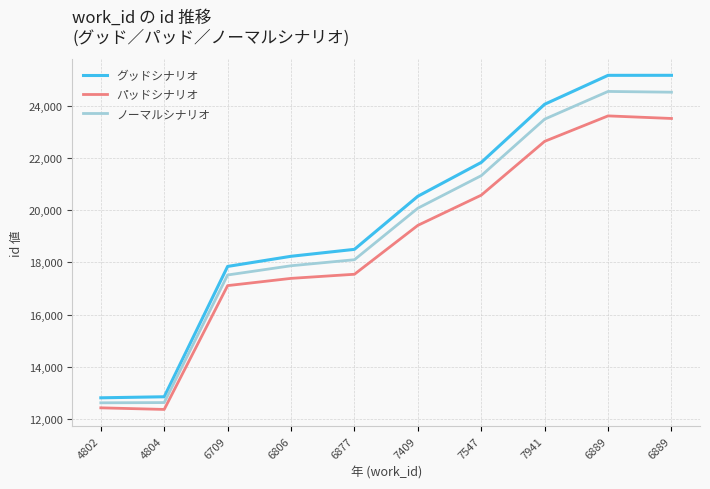

How many values in the パッドシナリオ series are below 19421?

5